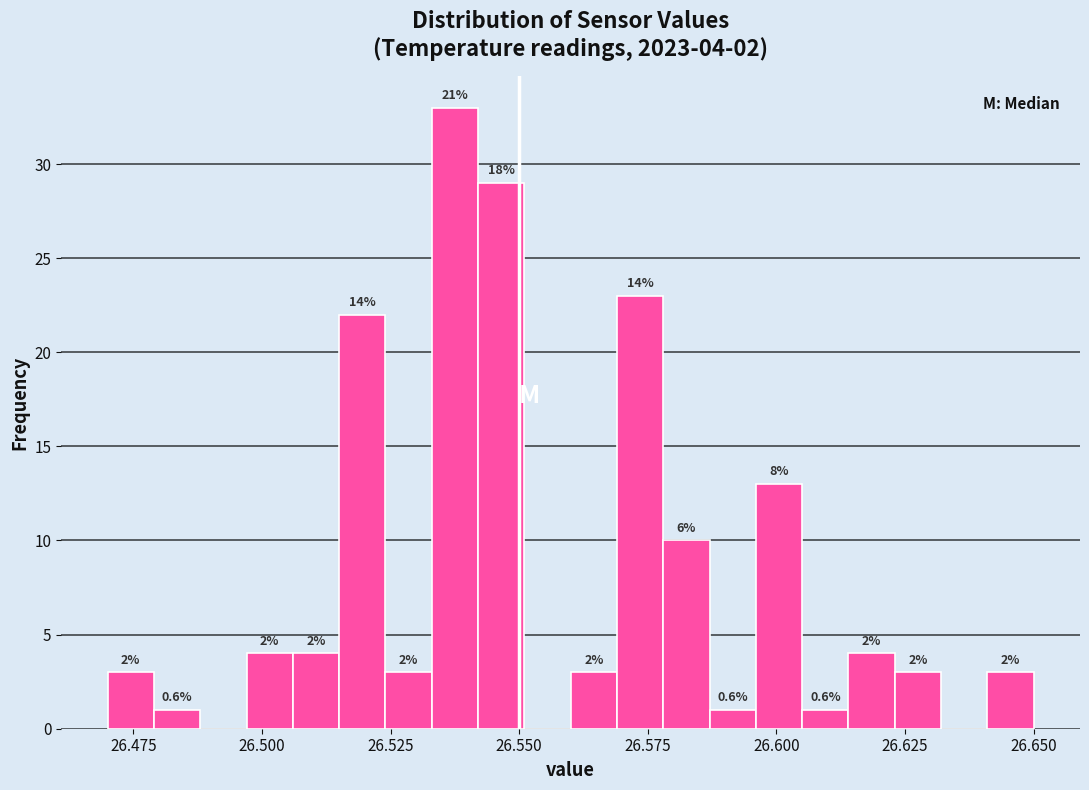

Read against the x-axis, roughly where is the centre of the tallest bar?

26.540